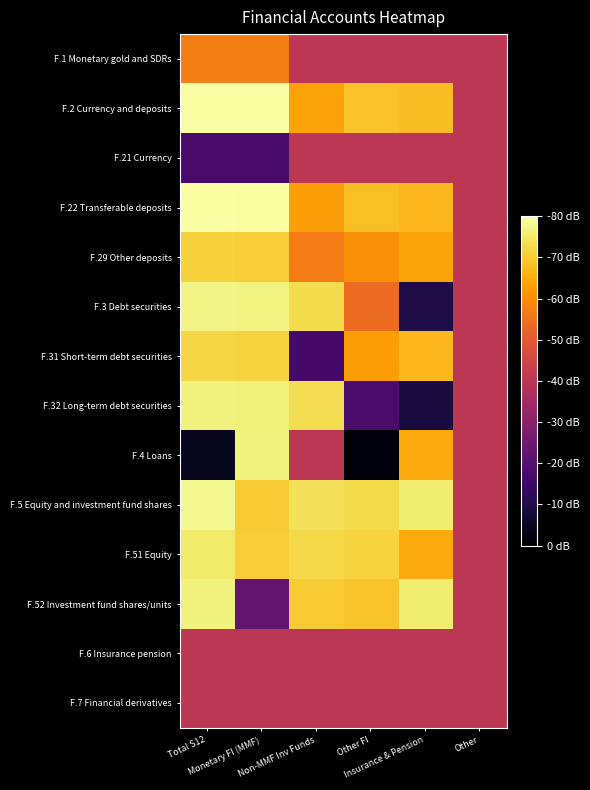

Reading right to left, what are all the values shown in this chart?

F.1 Monetary gold and SDRs: Other=0.5	Insurance & Pension=0.5	Other FI=0.5	Non-MMF Inv Funds=0.5	Monetary FI (MMF)=0.7	Total S12=0.7
F.2 Currency and deposits: Other=0.5	Insurance & Pension=0.8	Other FI=0.9	Non-MMF Inv Funds=0.8	Monetary FI (MMF)=1.0	Total S12=1.0
F.21 Currency: Other=0.5	Insurance & Pension=0.5	Other FI=0.5	Non-MMF Inv Funds=0.5	Monetary FI (MMF)=0.2	Total S12=0.2
F.22 Transferable deposits: Other=0.5	Insurance & Pension=0.8	Other FI=0.9	Non-MMF Inv Funds=0.8	Monetary FI (MMF)=1.0	Total S12=1.0
F.29 Other deposits: Other=0.5	Insurance & Pension=0.8	Other FI=0.8	Non-MMF Inv Funds=0.7	Monetary FI (MMF)=0.9	Total S12=0.9
F.3 Debt securities: Other=0.5	Insurance & Pension=0.1	Other FI=0.7	Non-MMF Inv Funds=0.9	Monetary FI (MMF)=1.0	Total S12=1.0
F.31 Short-term debt securities: Other=0.5	Insurance & Pension=0.8	Other FI=0.8	Non-MMF Inv Funds=0.2	Monetary FI (MMF)=0.9	Total S12=0.9
F.32 Long-term debt securities: Other=0.5	Insurance & Pension=0.1	Other FI=0.2	Non-MMF Inv Funds=0.9	Monetary FI (MMF)=1.0	Total S12=1.0
F.4 Loans: Other=0.5	Insurance & Pension=0.8	Other FI=0.0	Non-MMF Inv Funds=0.5	Monetary FI (MMF)=1.0	Total S12=0.1
F.5 Equity and investment fund shares: Other=0.5	Insurance & Pension=0.9	Other FI=0.9	Non-MMF Inv Funds=0.9	Monetary FI (MMF)=0.9	Total S12=1.0
F.51 Equity: Other=0.5	Insurance & Pension=0.8	Other FI=0.9	Non-MMF Inv Funds=0.9	Monetary FI (MMF)=0.9	Total S12=0.9
F.52 Investment fund shares/units: Other=0.5	Insurance & Pension=0.9	Other FI=0.9	Non-MMF Inv Funds=0.9	Monetary FI (MMF)=0.3	Total S12=1.0
F.6 Insurance pension: Other=0.5	Insurance & Pension=0.5	Other FI=0.5	Non-MMF Inv Funds=0.5	Monetary FI (MMF)=0.5	Total S12=0.5
F.7 Financial derivatives: Other=0.5	Insurance & Pension=0.5	Other FI=0.5	Non-MMF Inv Funds=0.5	Monetary FI (MMF)=0.5	Total S12=0.5